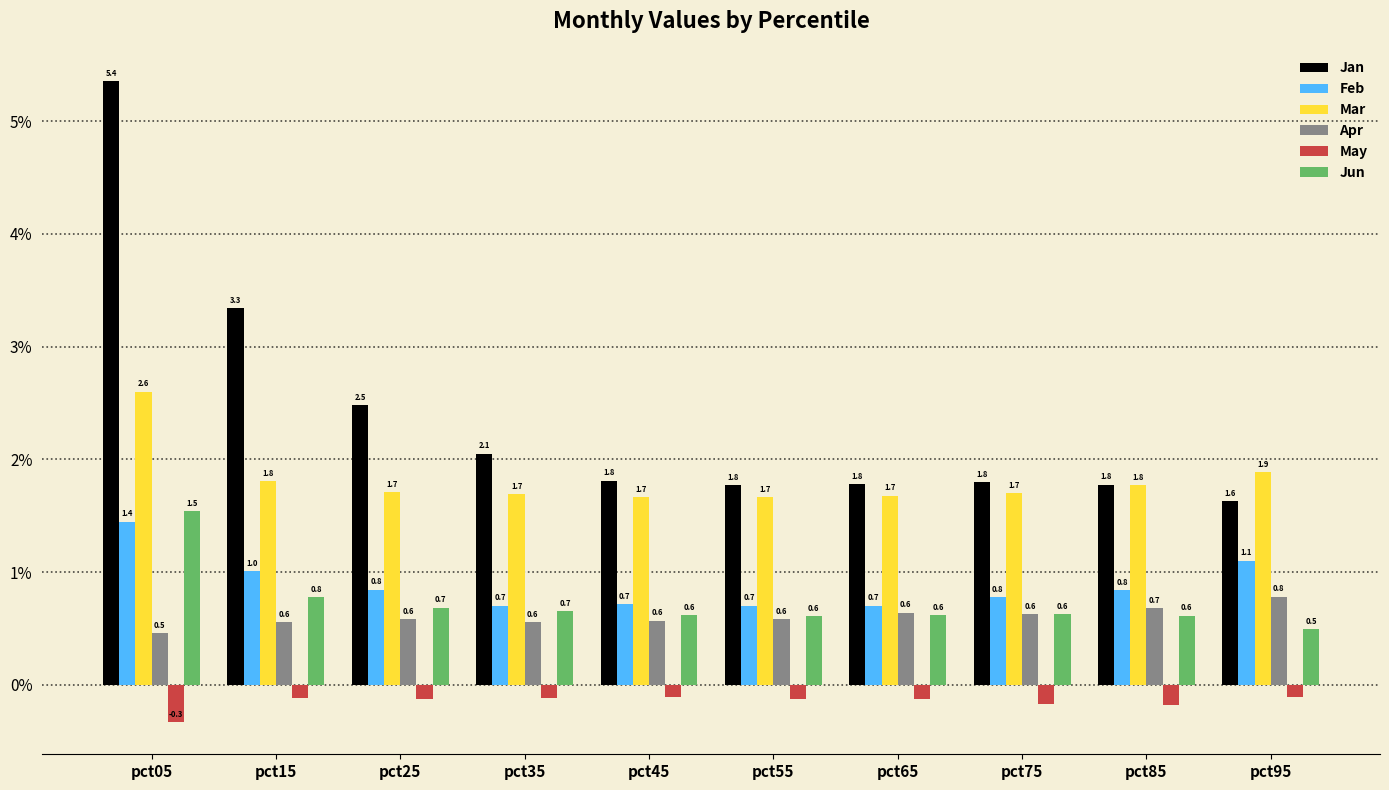

What is the total value across all series at pct95?

5.8